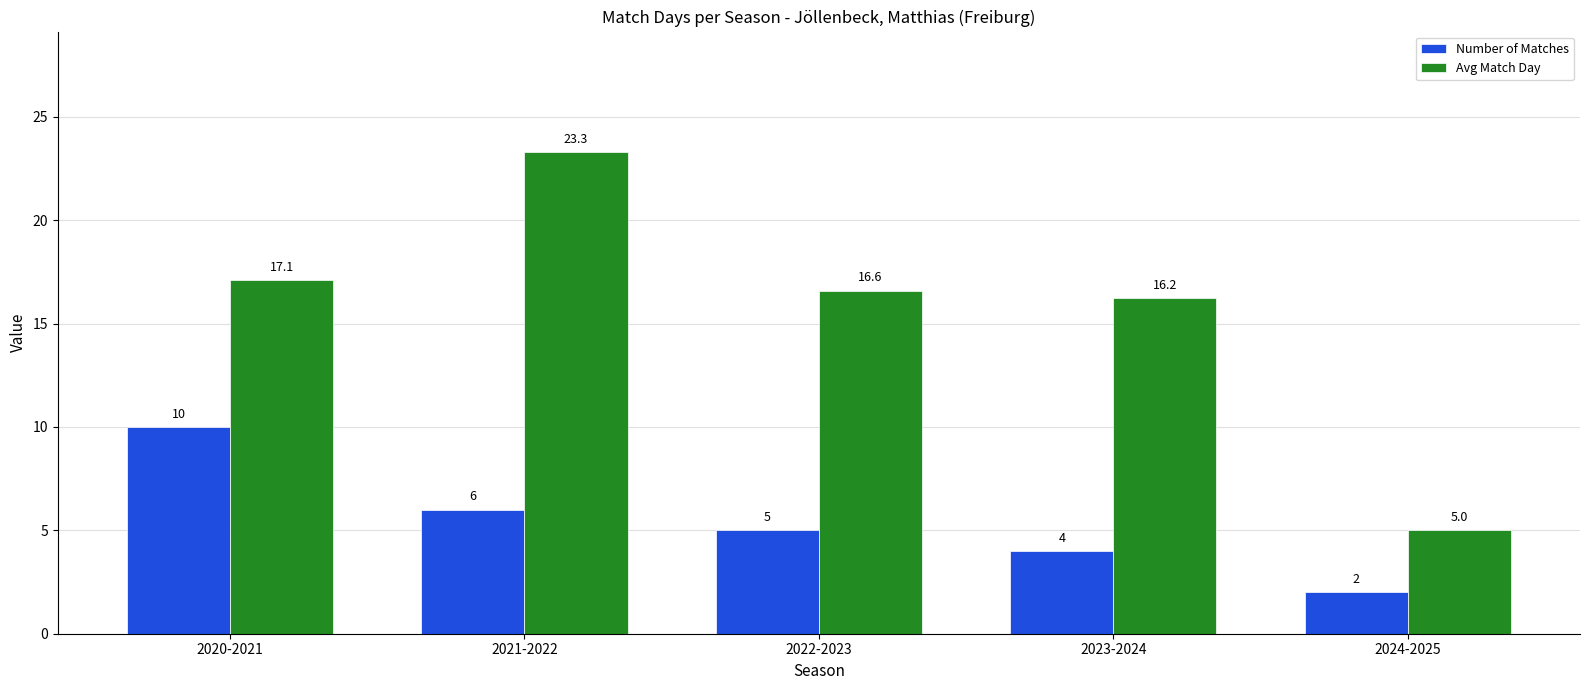

True or false: Avg Match Day has a value of 5.0 at 2024-2025.

True